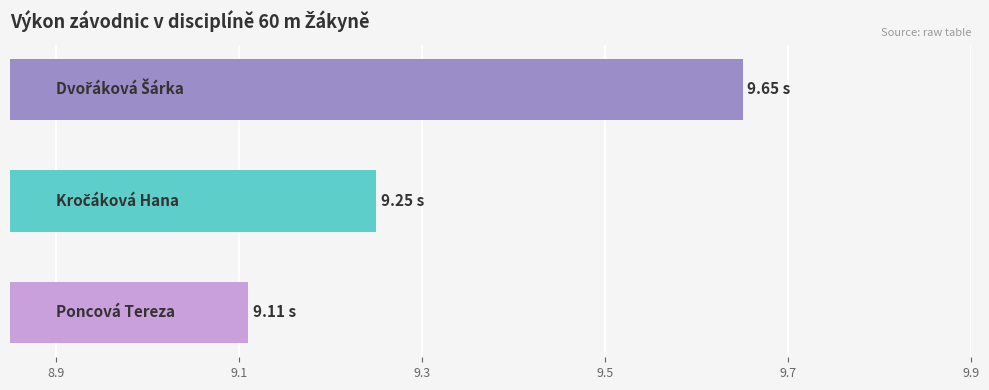

What is the average value?

9.3